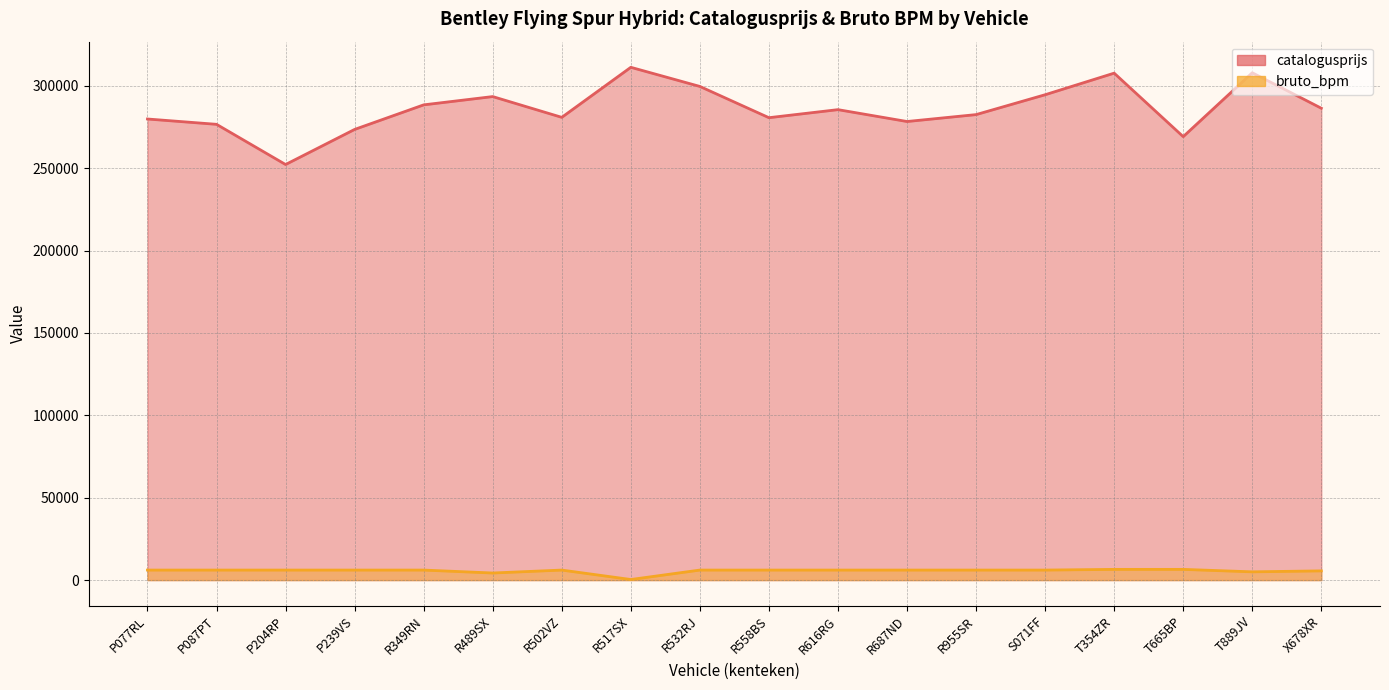

What is the label of the 12th point from the left?

R687ND